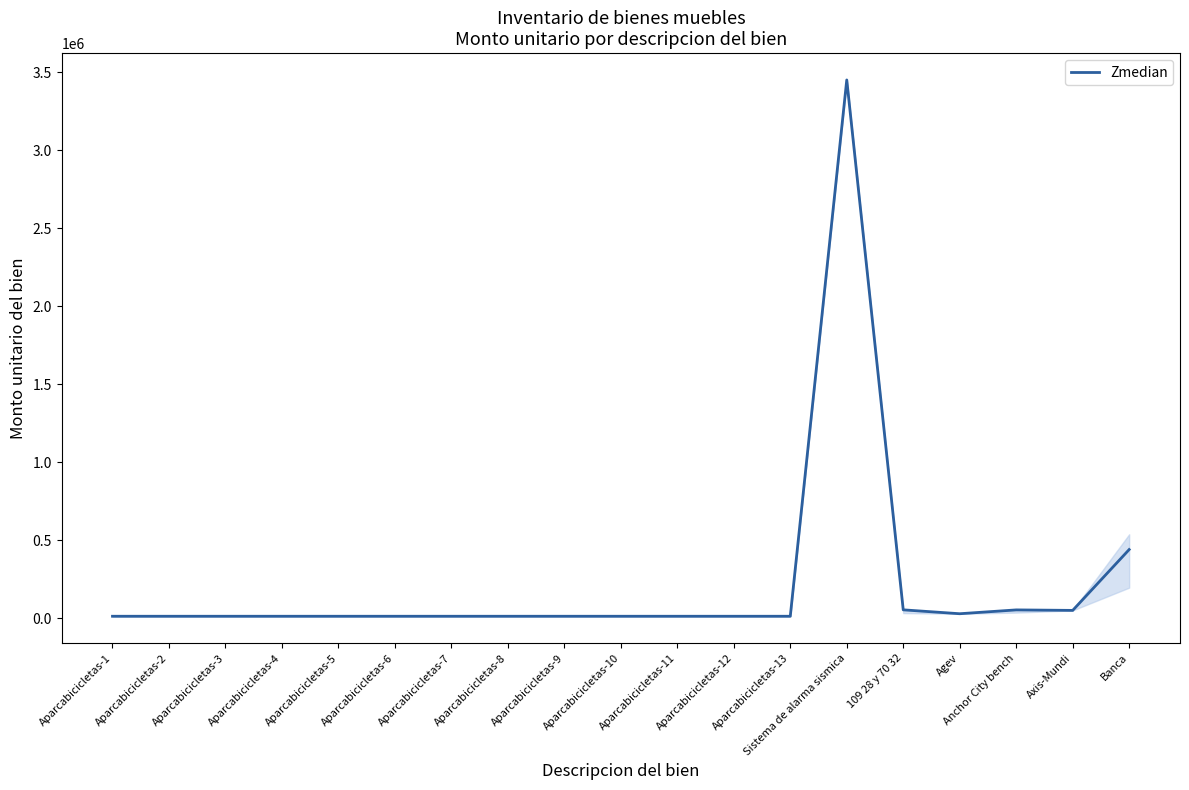

Which label corresponds to the largest value in the chart?

Sistema de alarma sismica